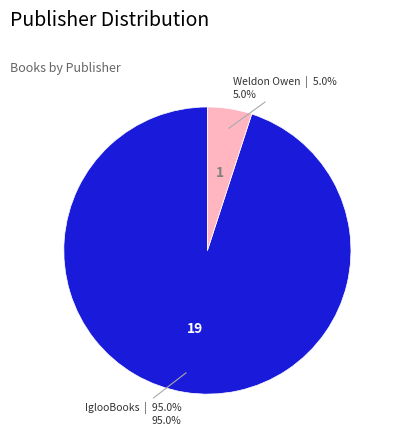

Count the number of slices in the pie.

2